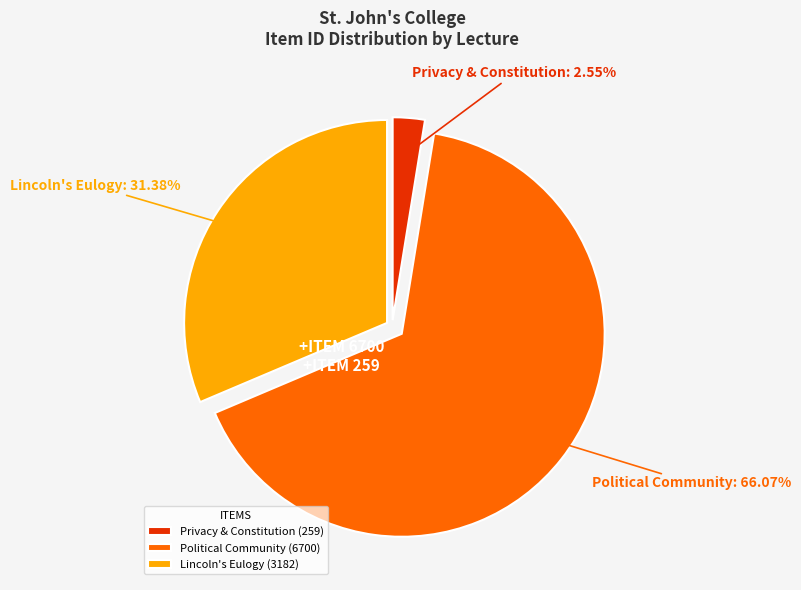

Does Privacy & Constitution account for over 50% of the chart?

No